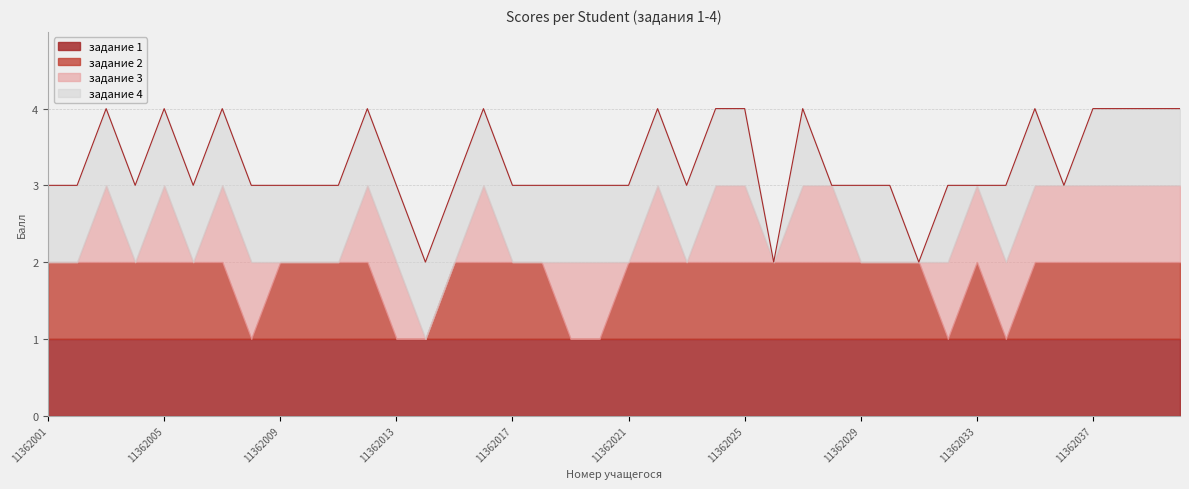

Where is задание 1 nearest to the value 1?

11362001